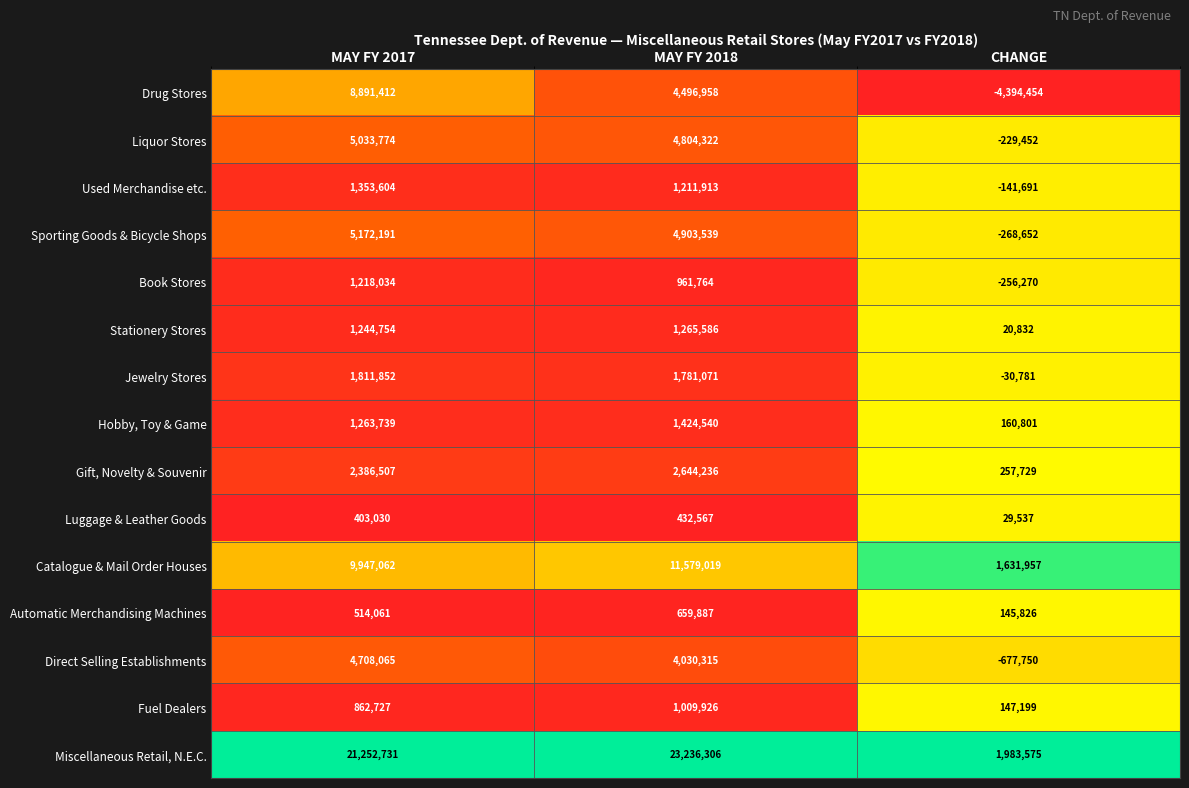

How many categories are shown in the chart?

3